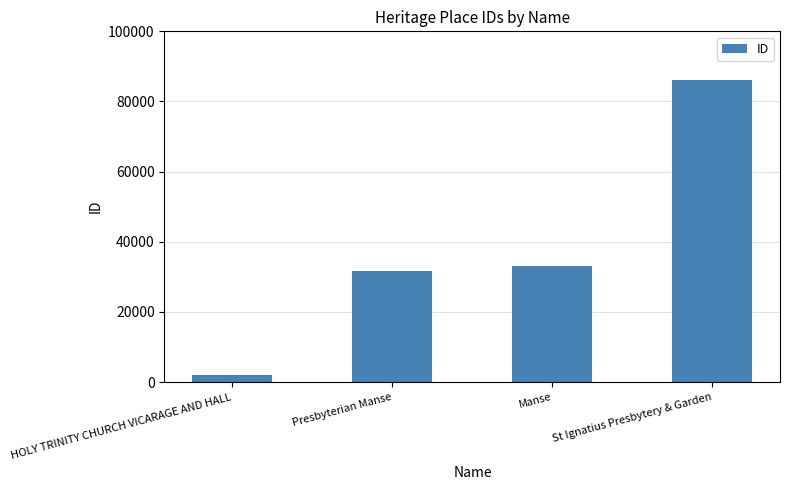

What is the sum of the values at St Ignatius Presbytery & Garden and HOLY TRINITY CHURCH VICARAGE AND HALL?

88078